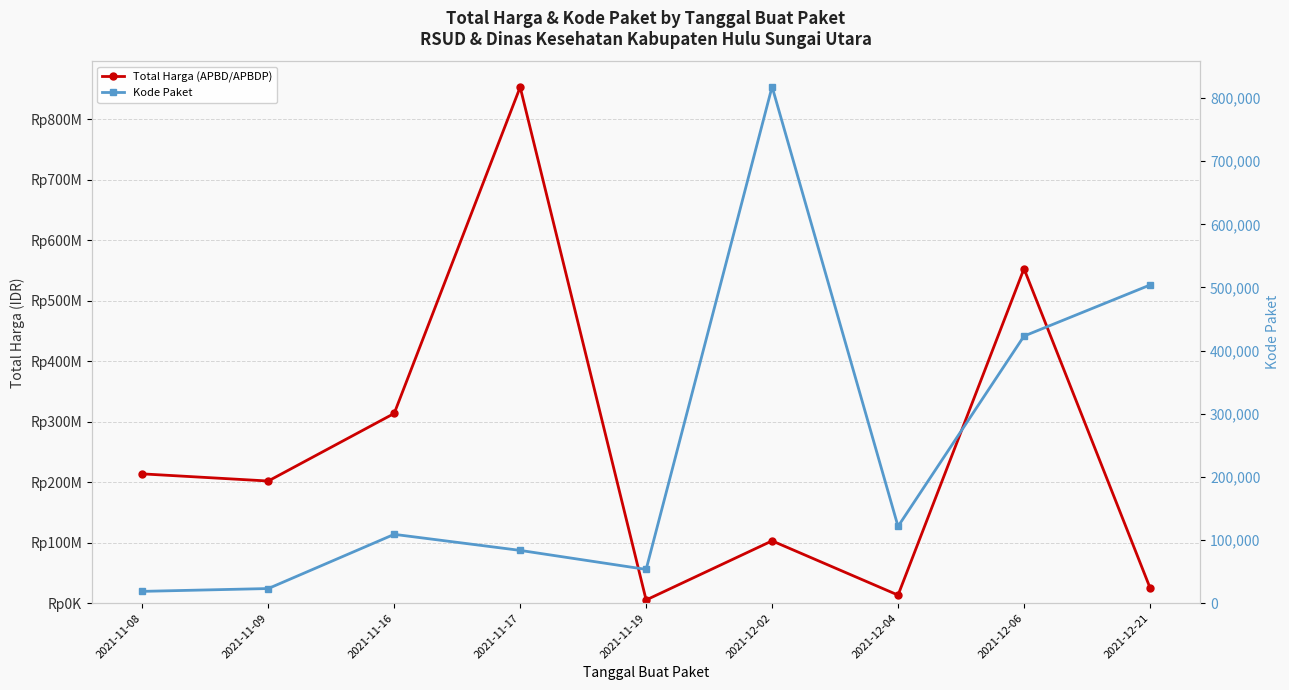

What is the difference between the maximum and second lowest values in the Kode Paket series?

794882